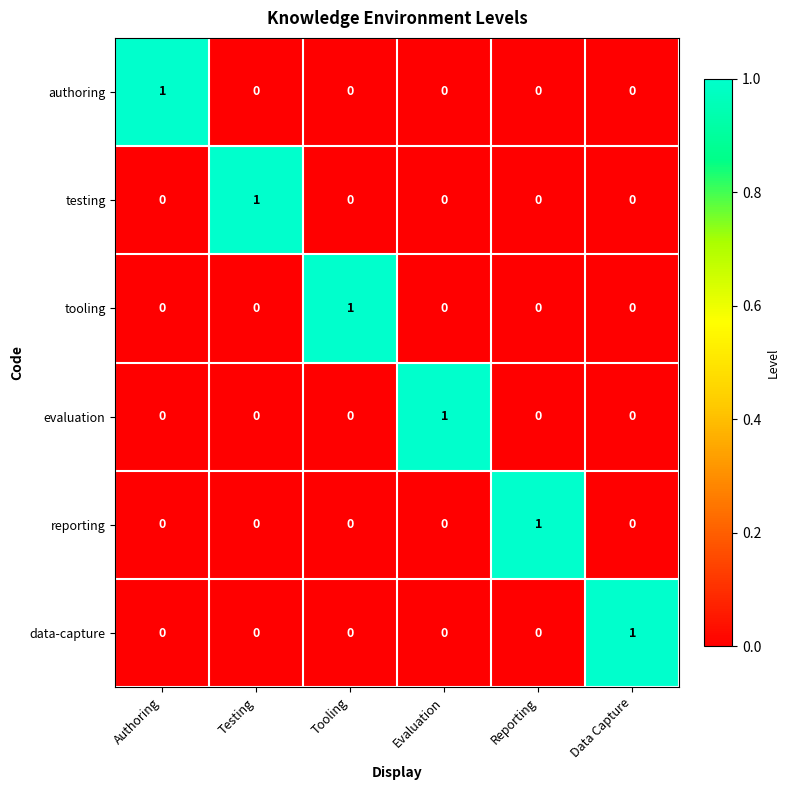

How many data points does each series have?

6